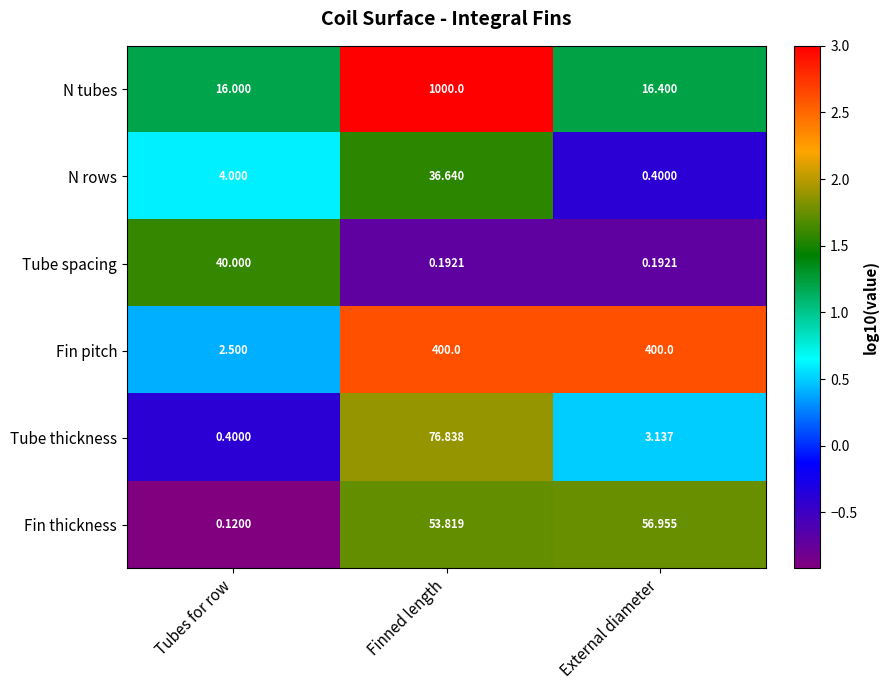

Between Tubes for row and Finned length, which series saw the biggest shift?

N tubes